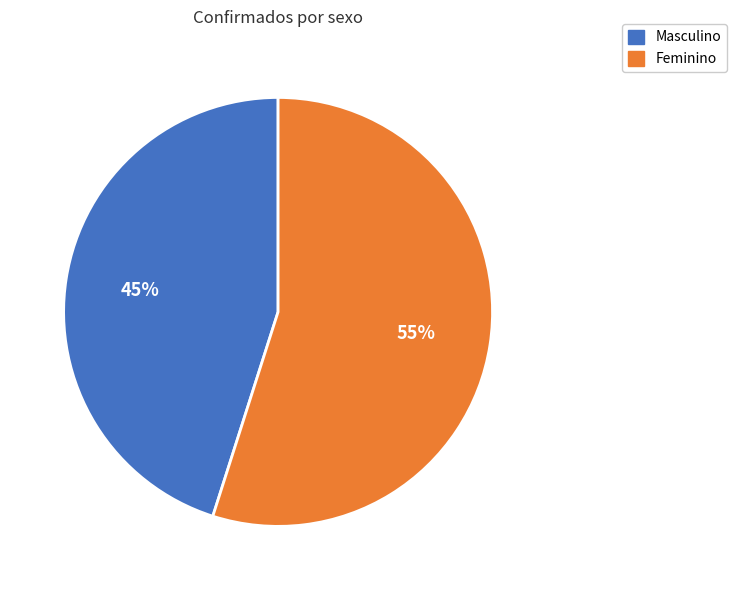

Is Masculino the majority of the pie?

No